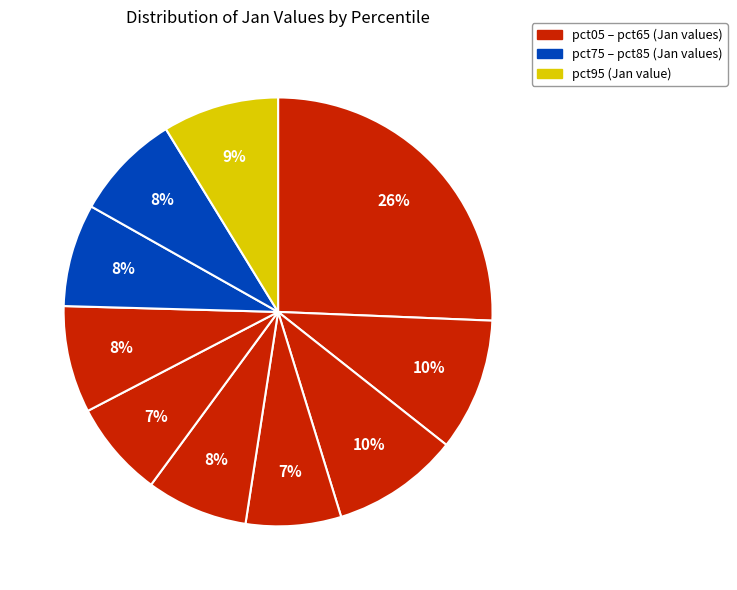

How many segments does this pie chart have?

10